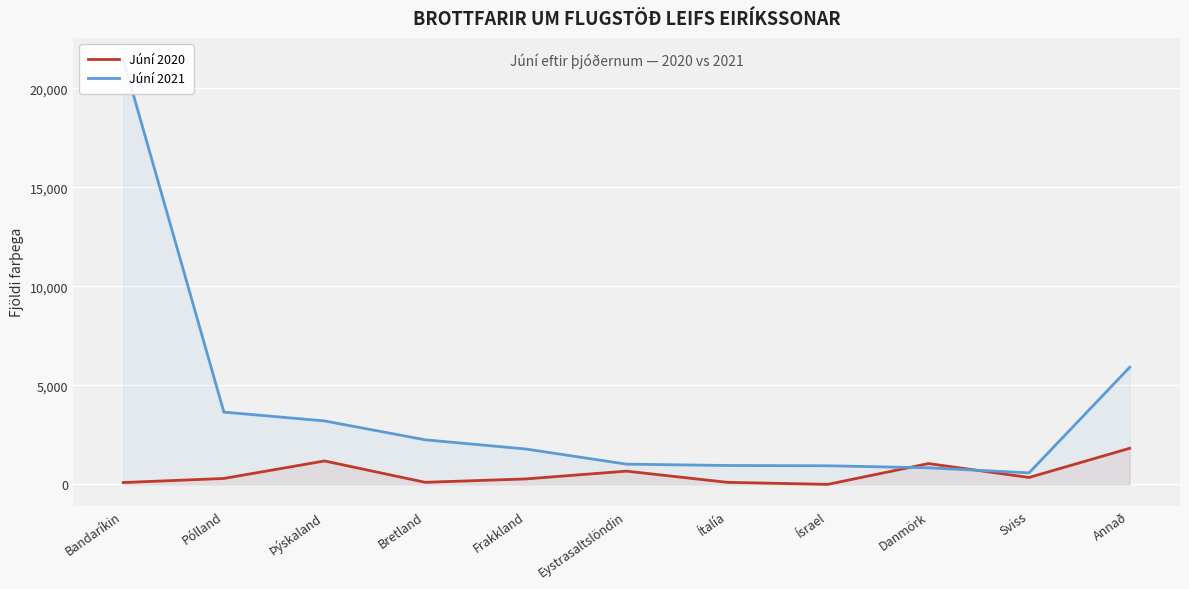

Where does the Júní 2021 series first go above 1785?

Bandaríkin